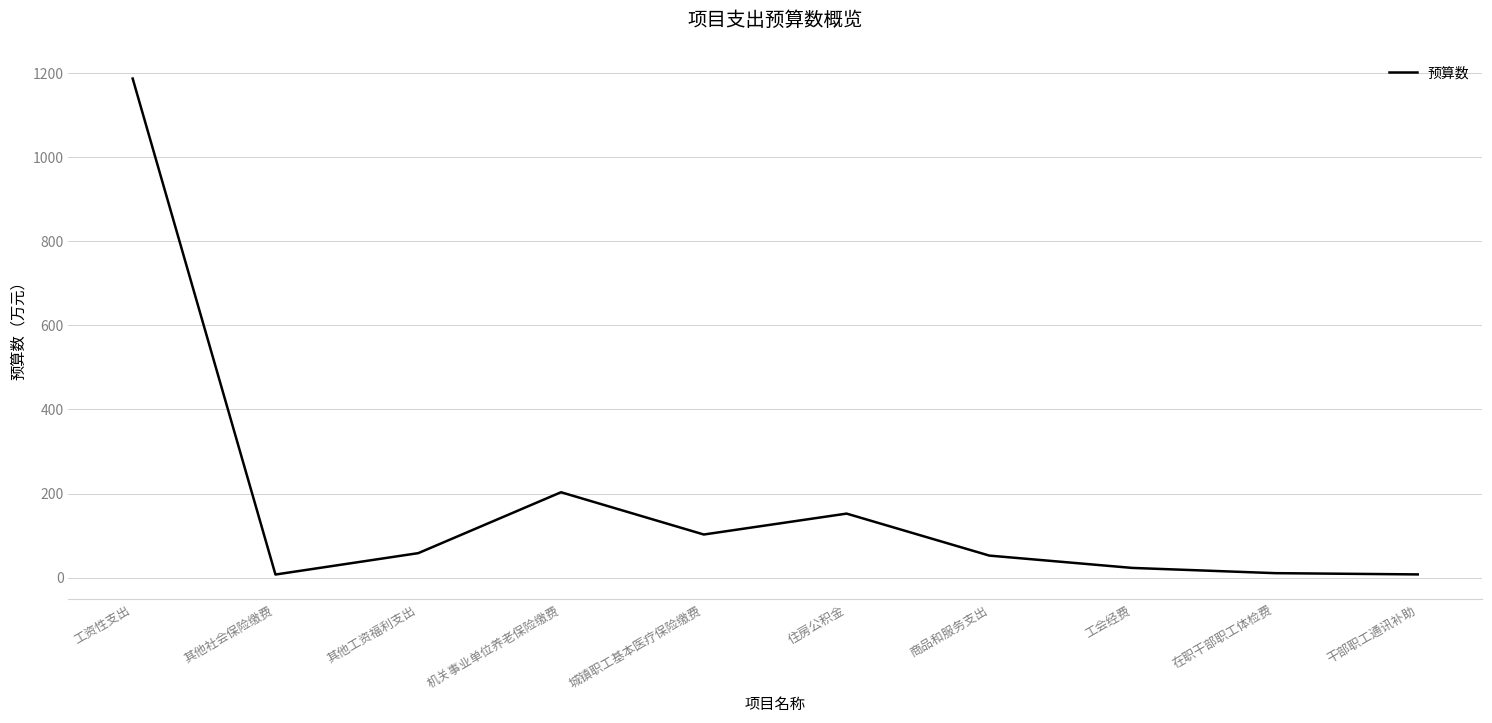

What is the difference between the maximum and minimum values?

1179.5